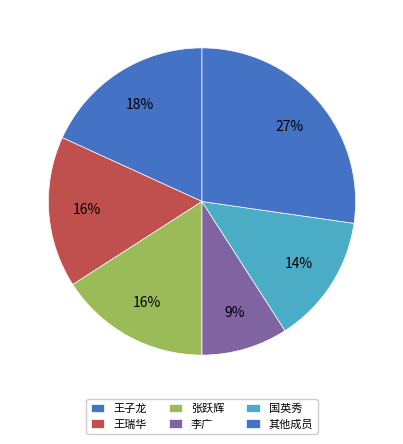

Count the number of slices in the pie.

6